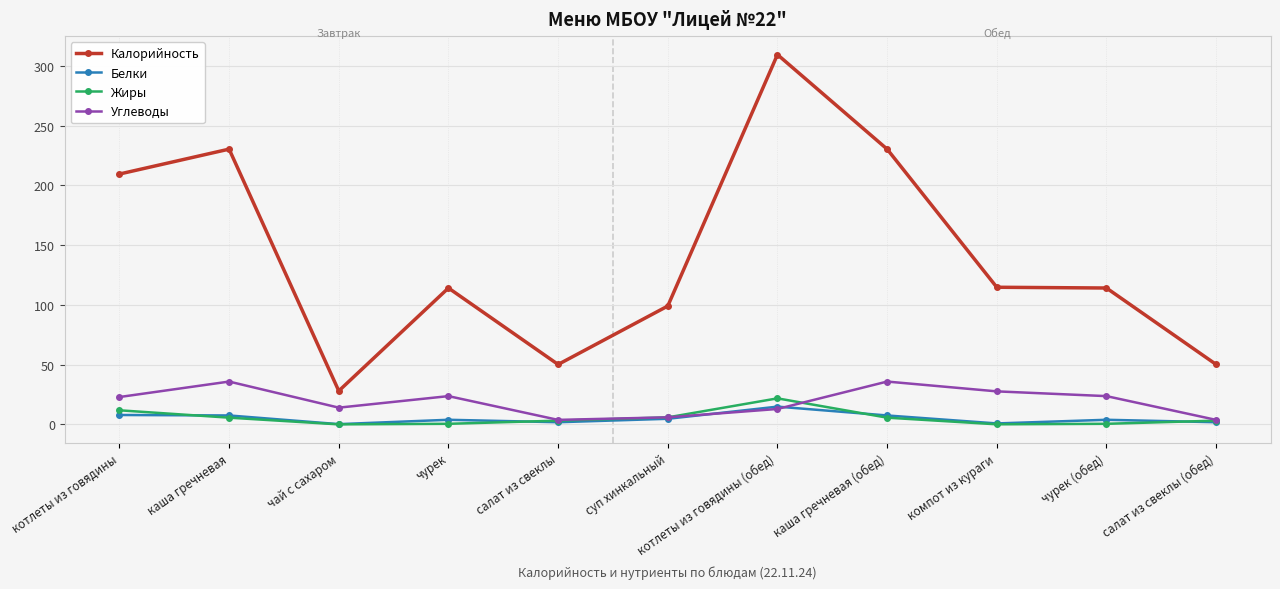

How many distinct data groups are displayed?

4